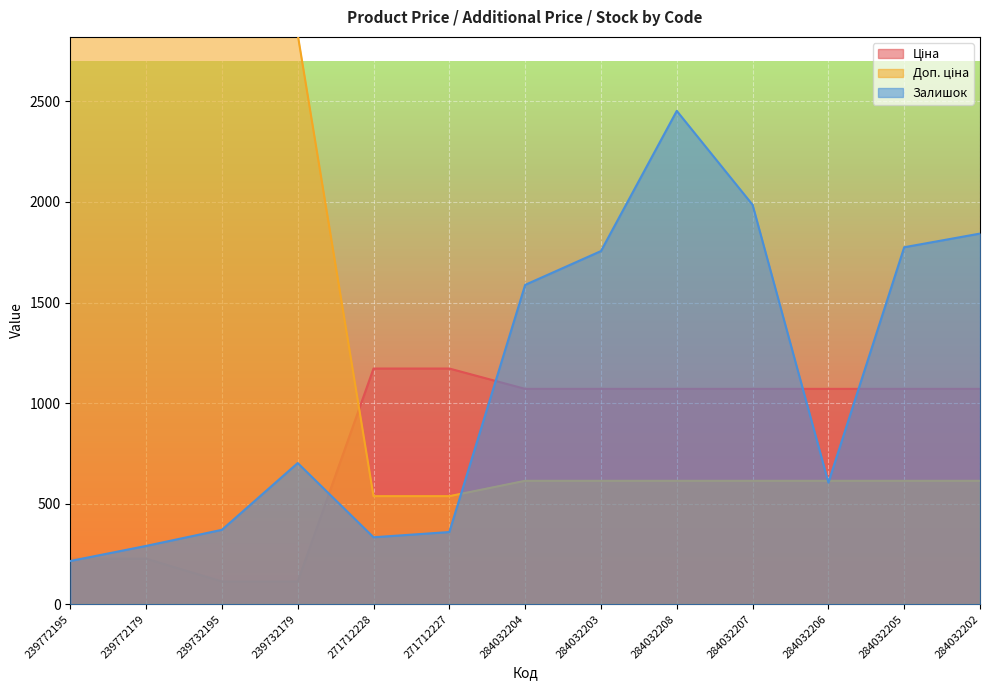

True or false: Доп. ціна has a value of 236.3 at 271712227.

False